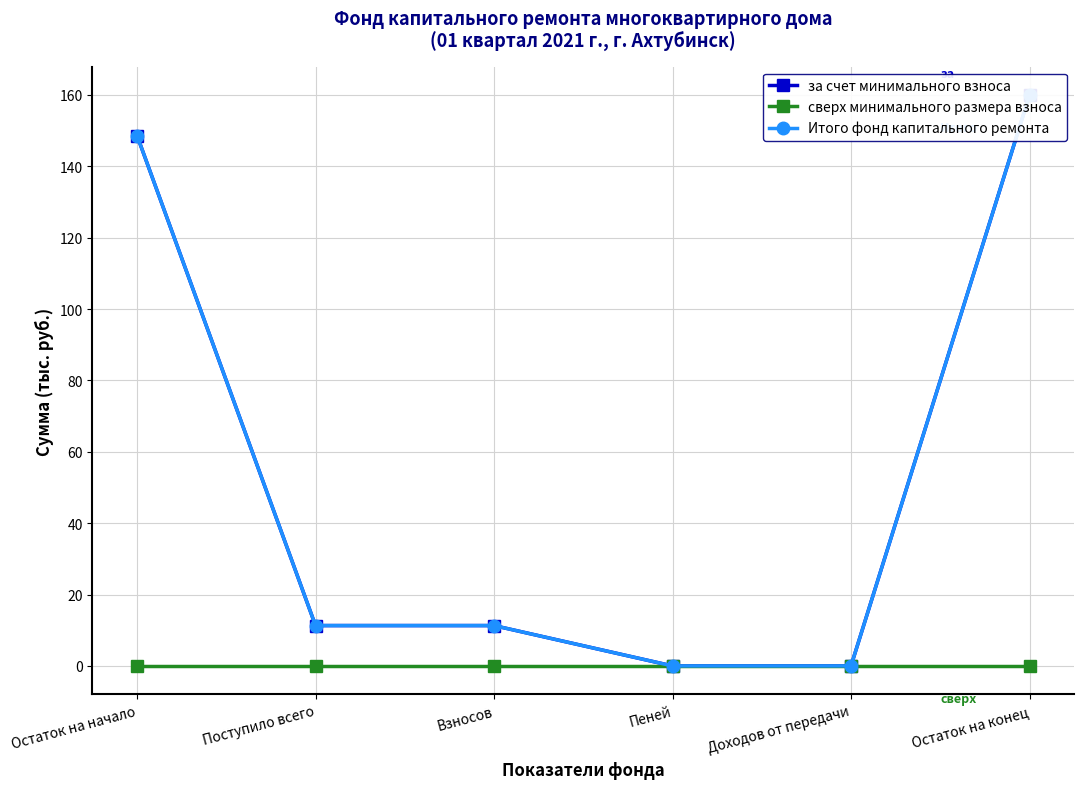

The value of Итого фонд капитального ремонта at Остаток на начало is 148.6. True or false?

True